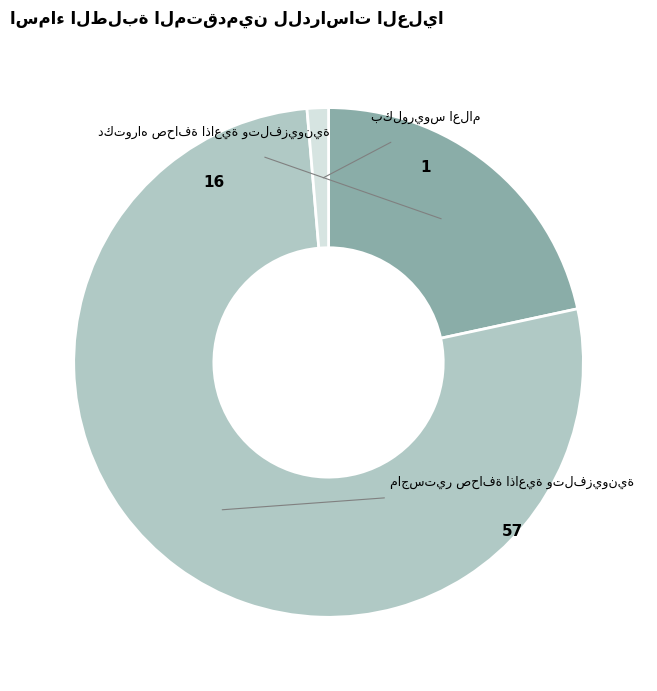

Is it true that ماجستير صحافة اذاعية وتلفزيونية is 77% of the pie?

True